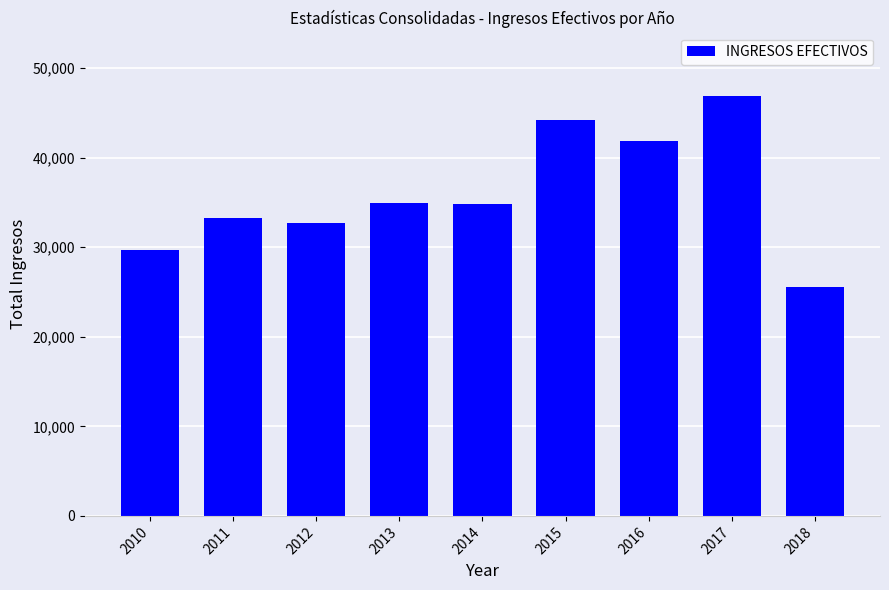

How many series are shown in this chart?

1